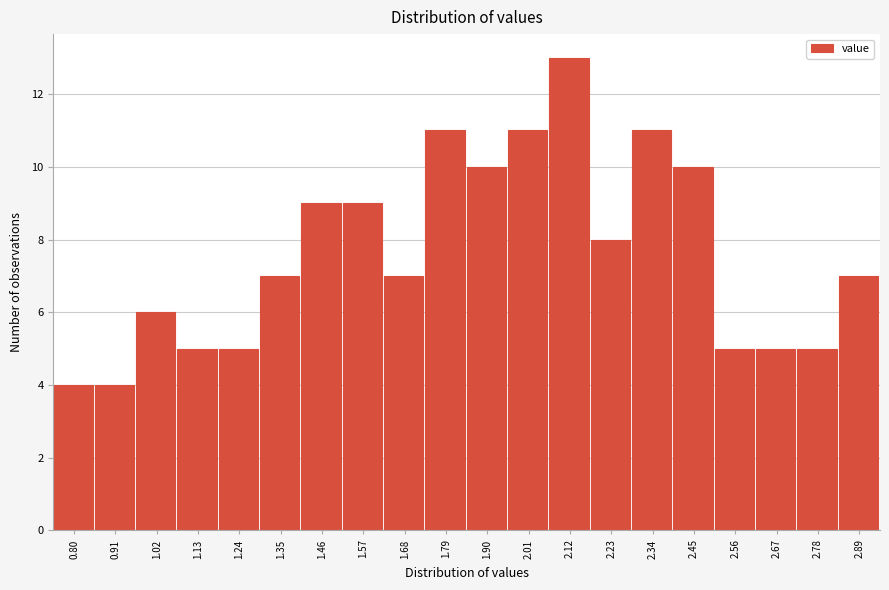

Reading right to left, transcribe all the data shown in this chart.

2.89=7	2.78=5	2.67=5	2.56=5	2.45=10	2.34=11	2.23=8	2.12=13	2.01=11	1.90=10	1.79=11	1.68=7	1.57=9	1.46=9	1.35=7	1.24=5	1.13=5	1.02=6	0.91=4	0.80=4